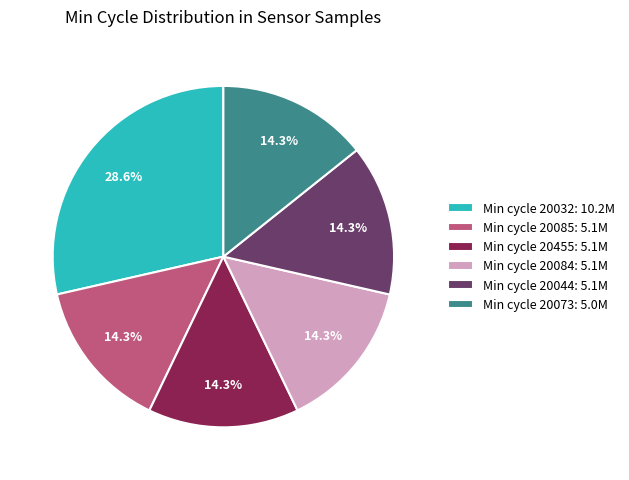

What is the ratio of the value at Min cycle 20044: 5.1M to the value at Min cycle 20455: 5.1M?

1.0